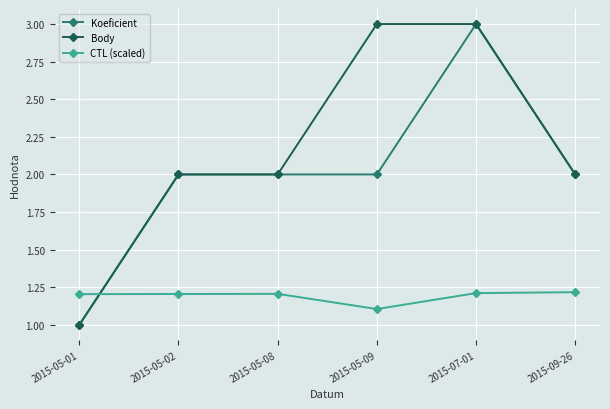

The Body series shows 1.0 at 2015-05-01. True or false?

True